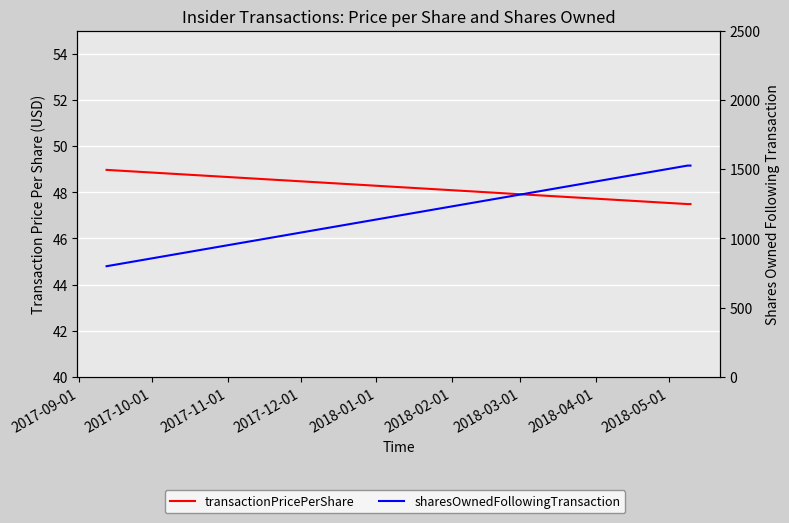

What is the total value across all series at 2017-09-01?

849.0